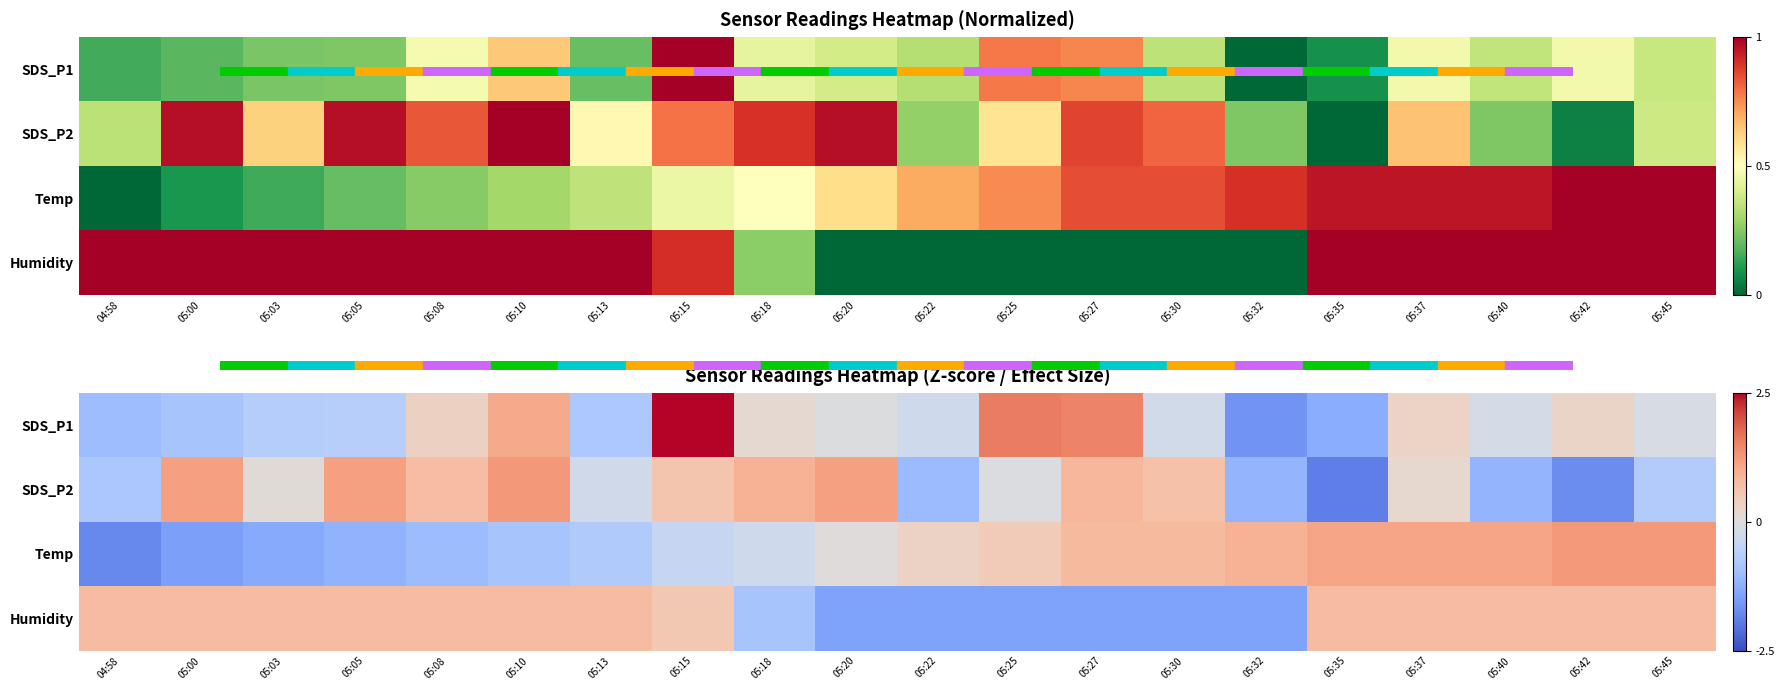

Where is SDS_P2 nearest to the value 0?

05:25